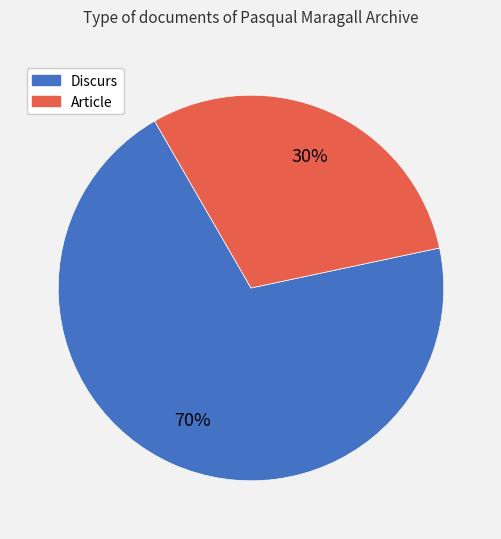

What is the smallest slice in the pie chart?

Article